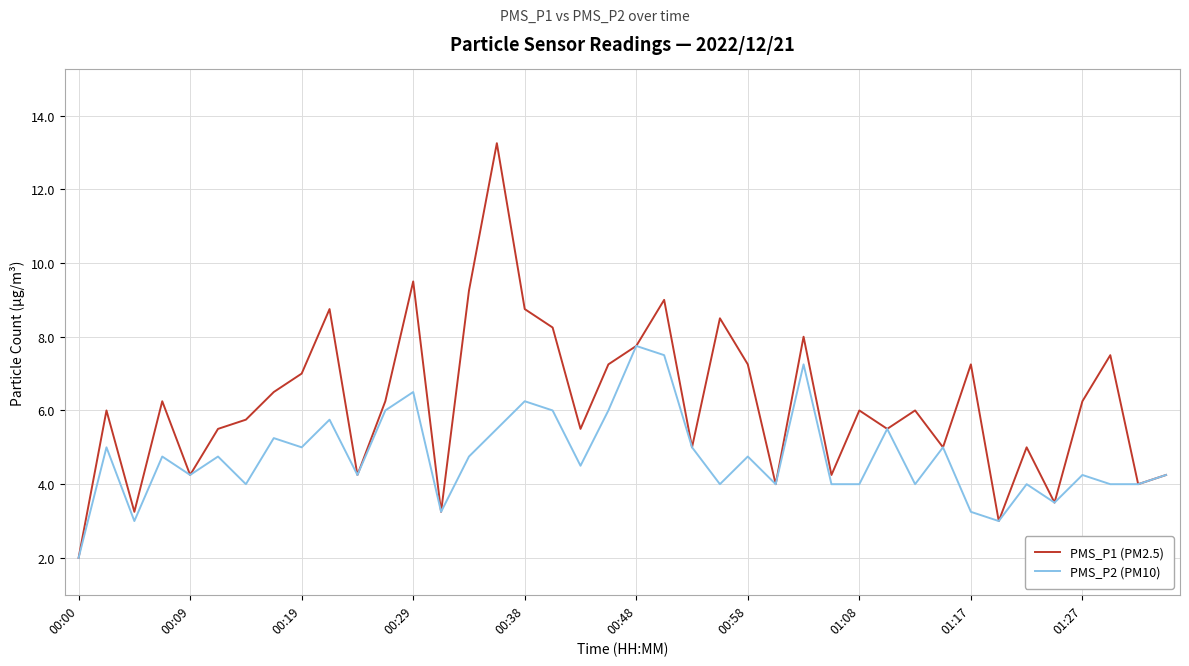

Which series has the widest spread of values?

PMS_P1 (PM2.5)